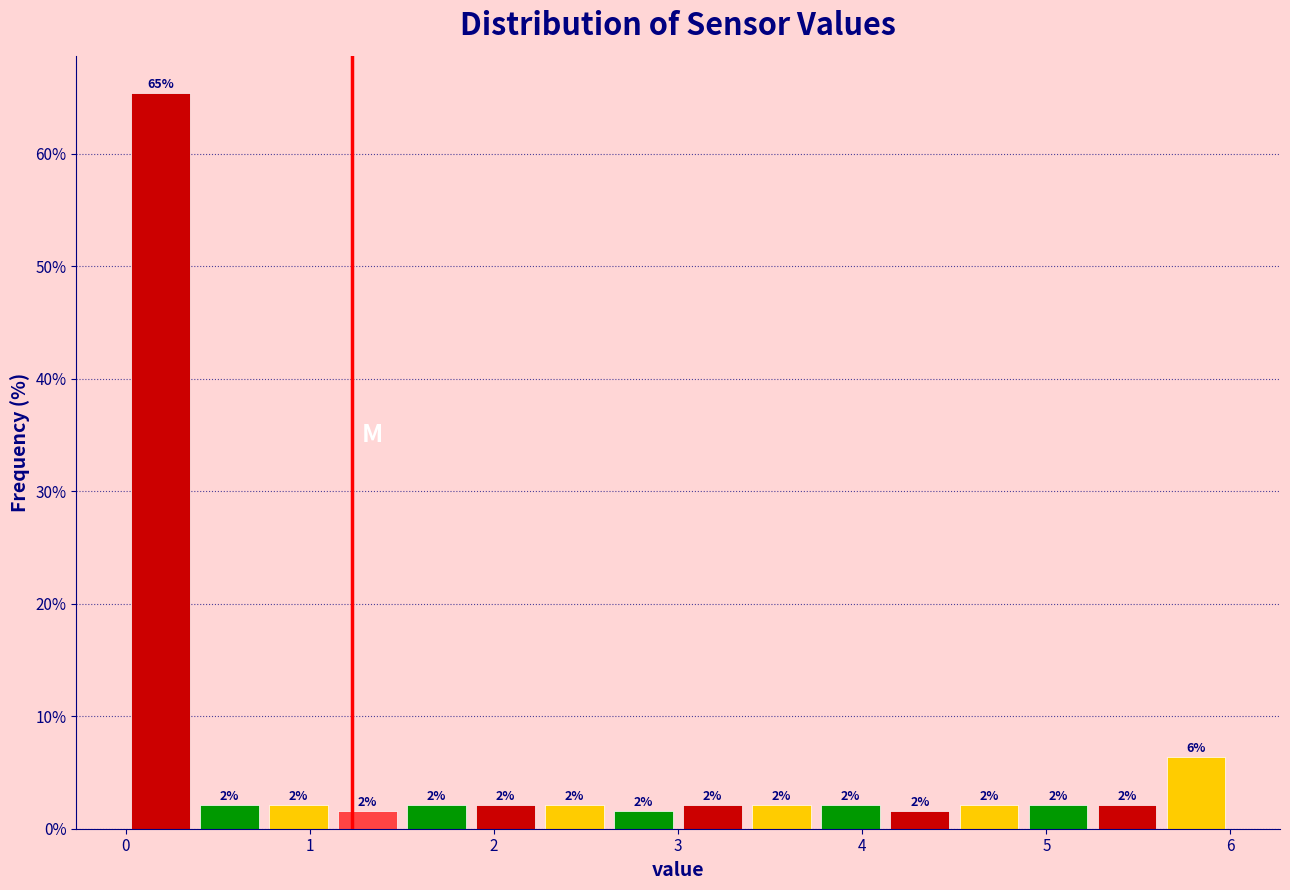

Around what value on the x-axis is the tallest bar? Give the approximate position of its centre, as read against the axis.

0.2